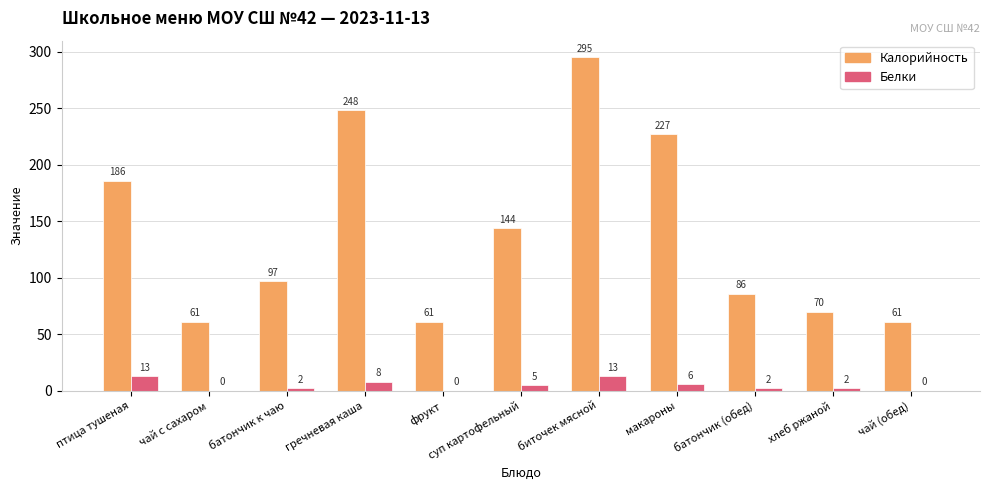

What is the approximate value of Белки at батончик (обед)?

2